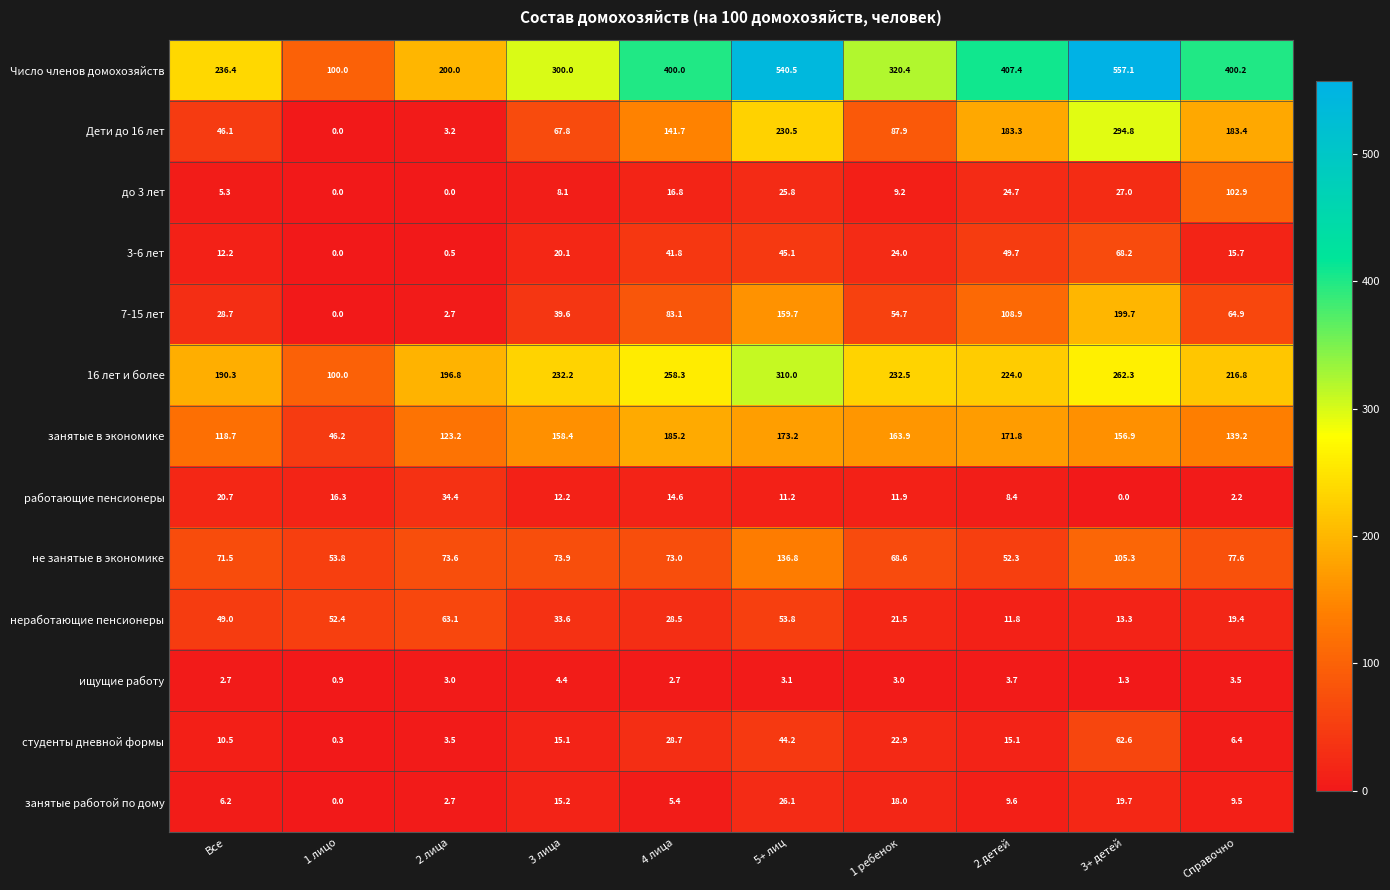

True or false: занятые в экономике has a value of 166.3 at 2 лица.

False